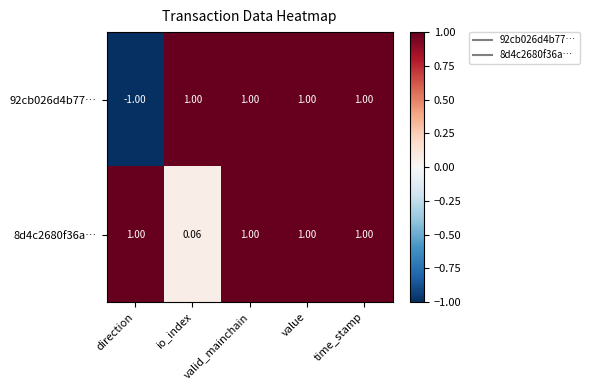

Which category has the lowest value across all series?

direction